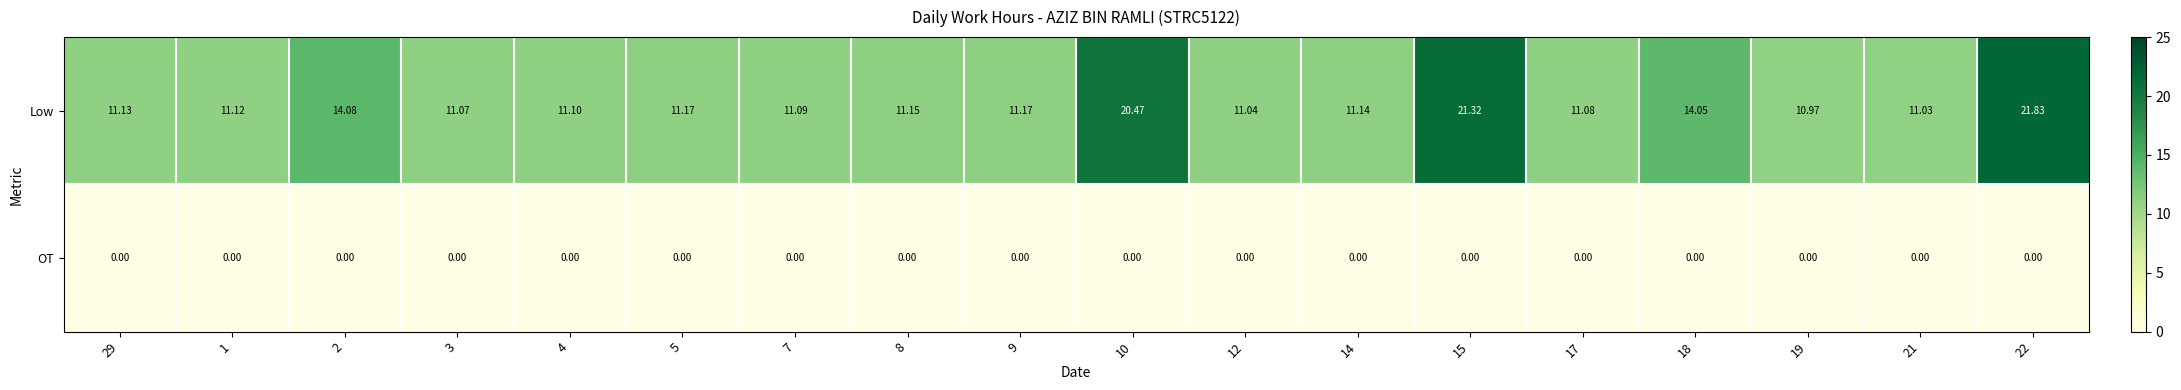

Which label corresponds to the largest value in the chart?

22